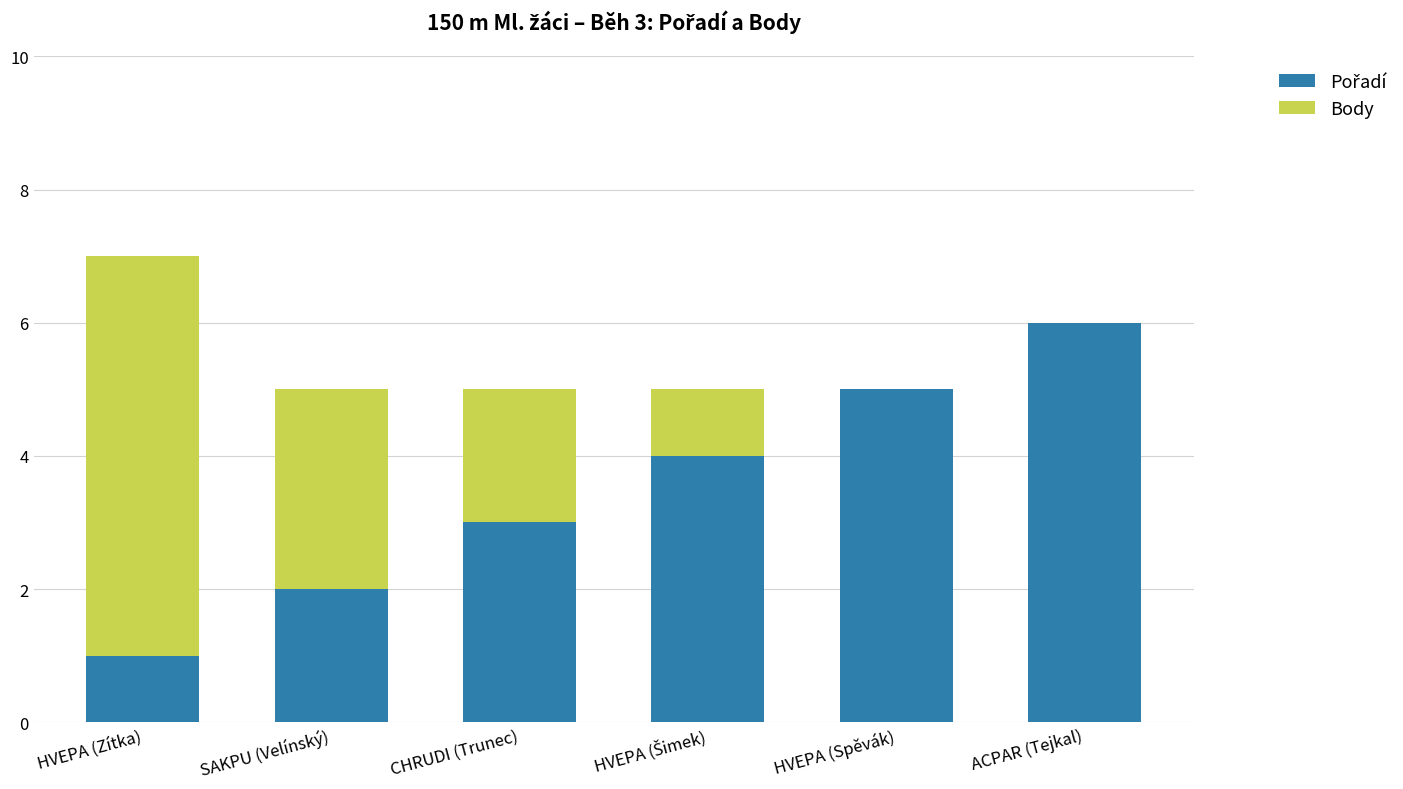

What is the total value across all series at SAKPU (Velínský)?

5